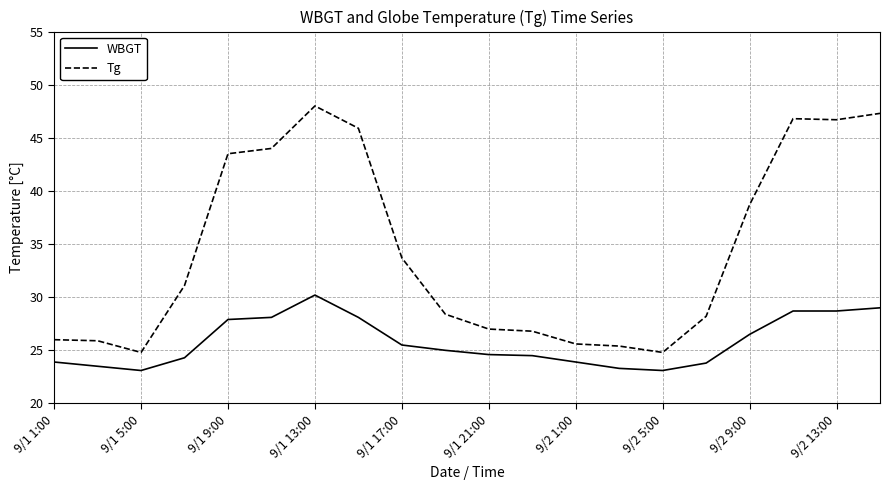

Which series has the largest range (max minus min)?

Tg